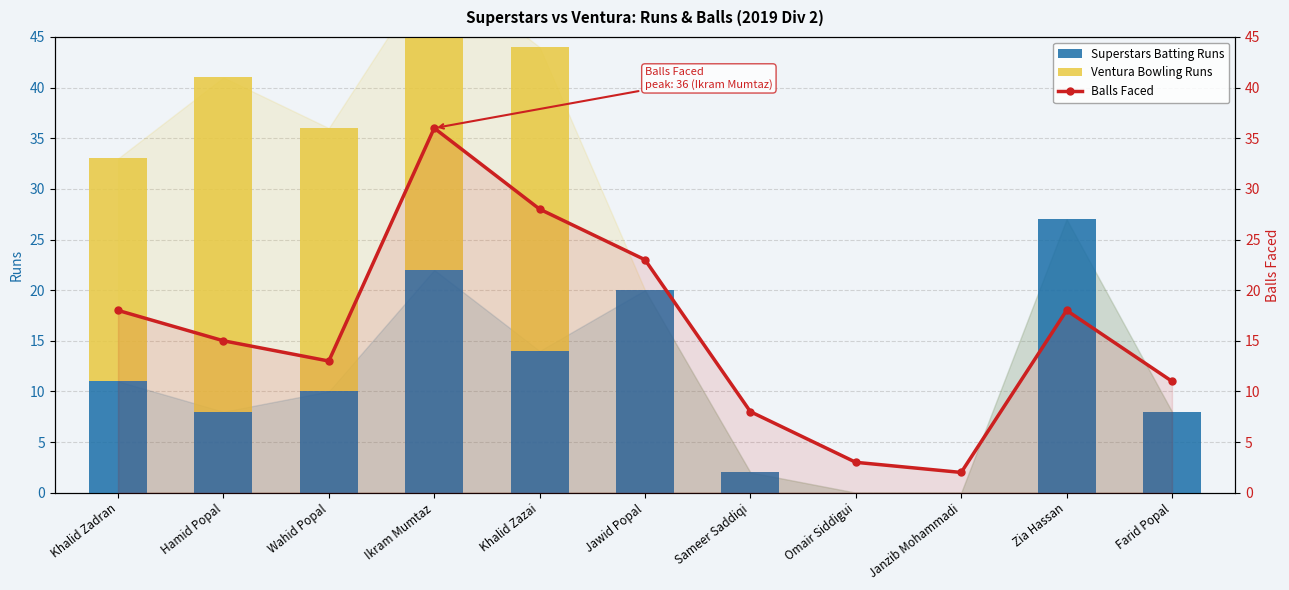

What is the sum of the Ventura Bowling Runs values at Ikram Mumtaz and Omair Siddigui?

30